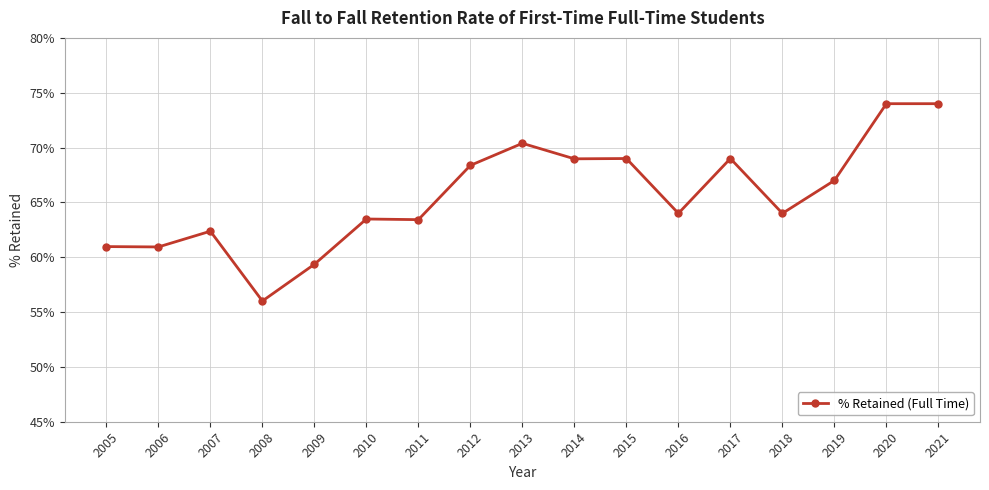

The value at 2021 is 0.2. True or false?

False